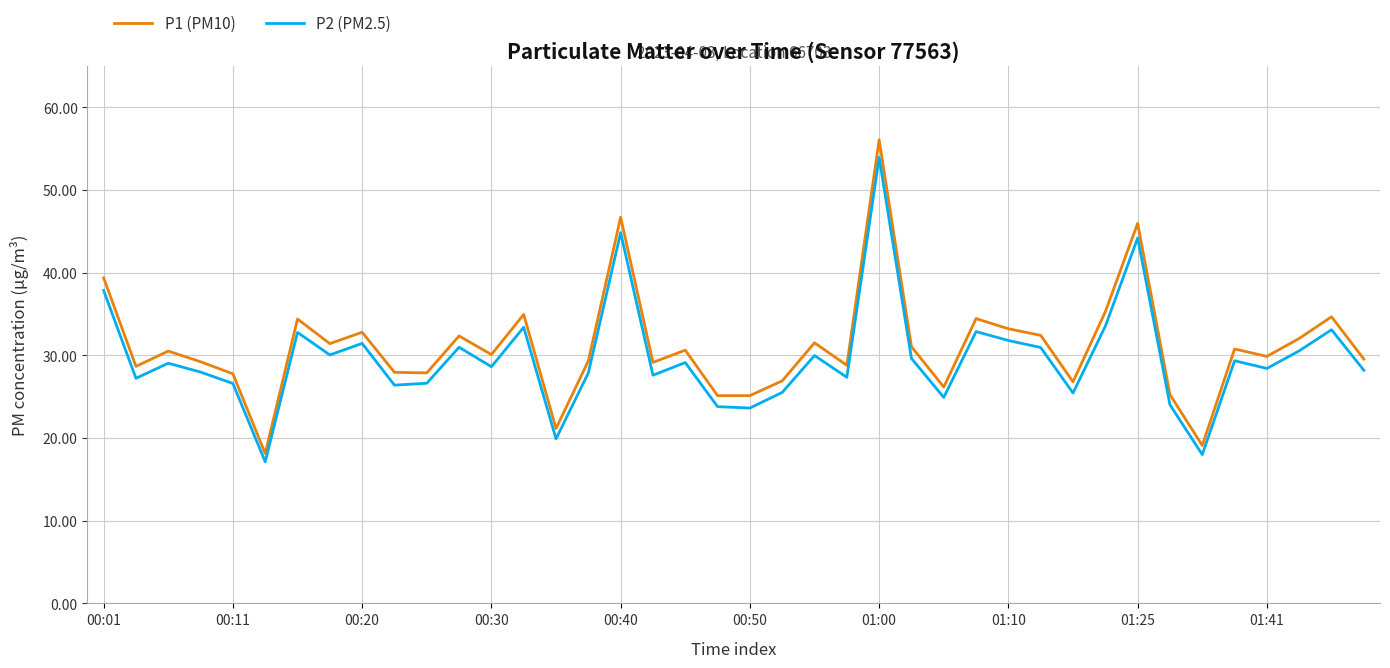

What is the sum of all P2 (PM2.5) values?

1184.8